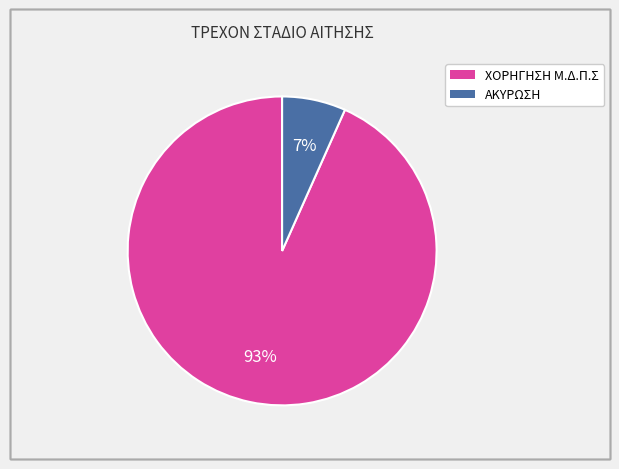

How many slices are in this pie chart?

2